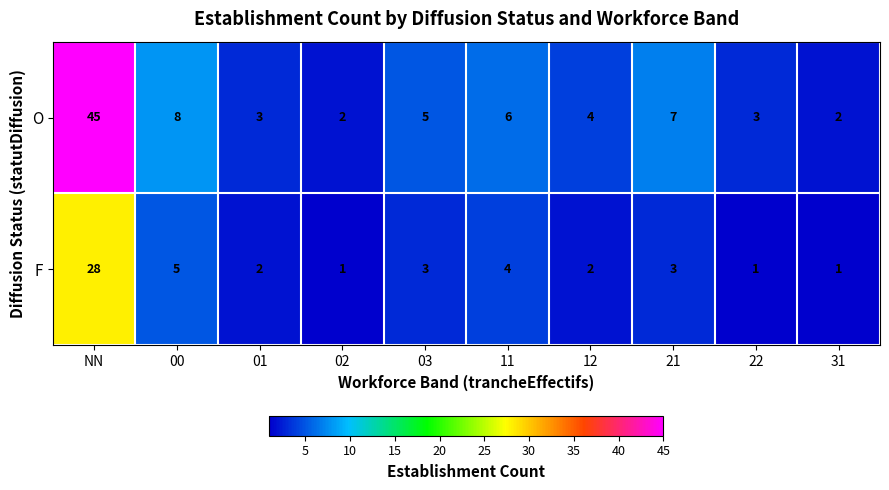

Which category has the highest value across all series?

NN